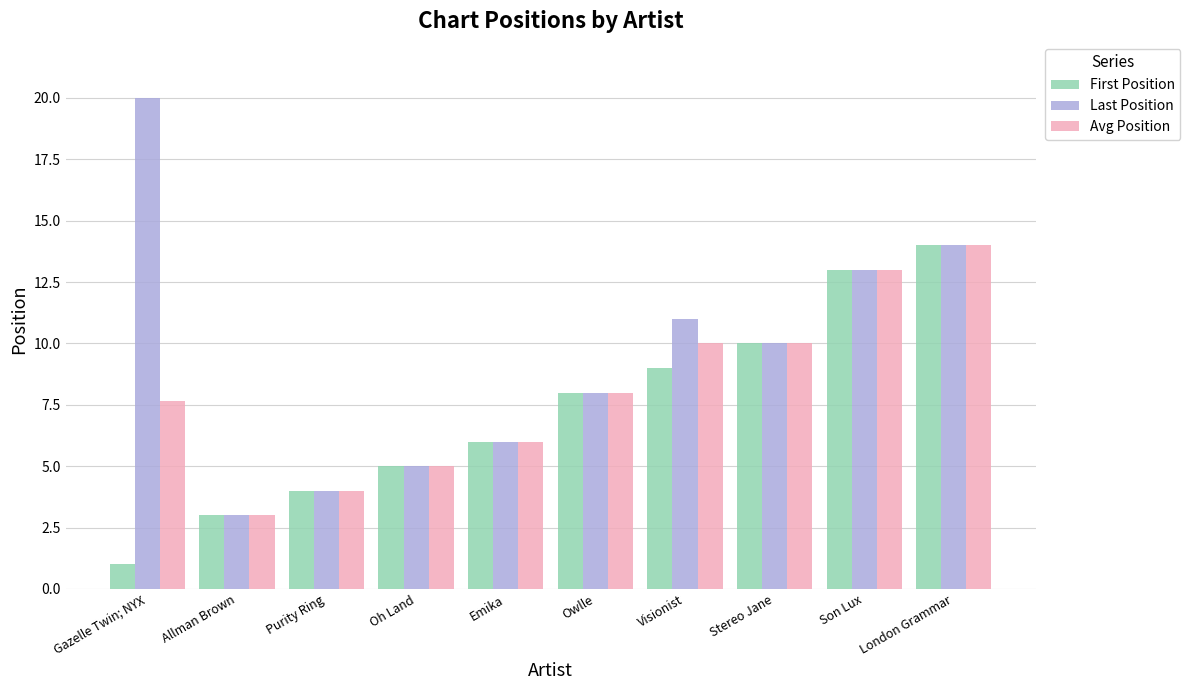

True or false: First Position has a value of 1.0 at Gazelle Twin; NYX.

True